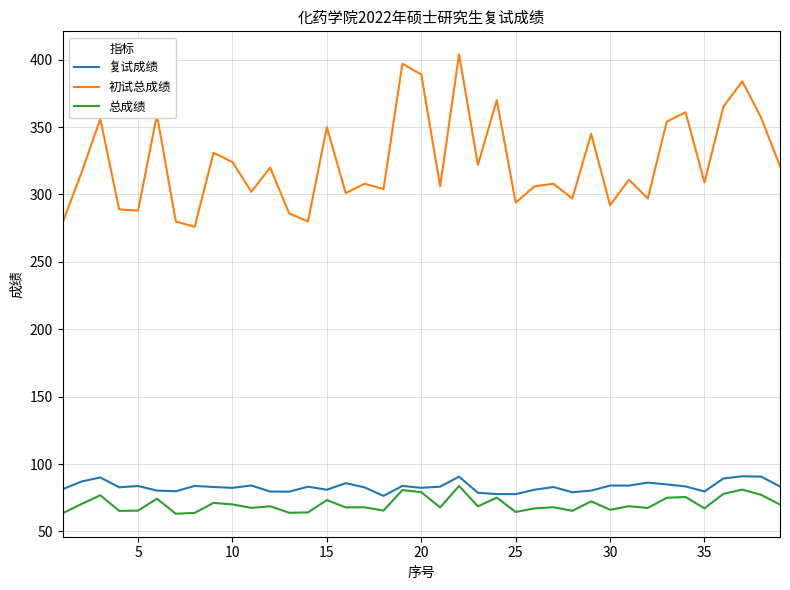

Which series has the largest range (max minus min)?

初试总成绩